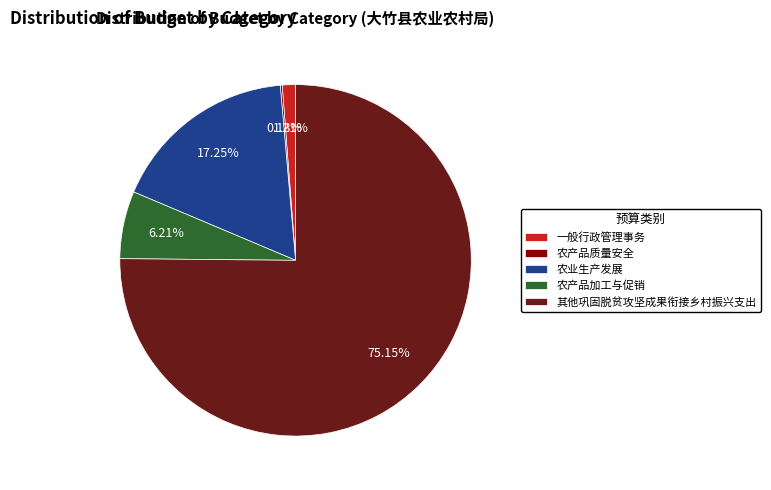

Which category has the biggest portion of the pie?

其他巩固脱贫攻坚成果衔接乡村振兴支出